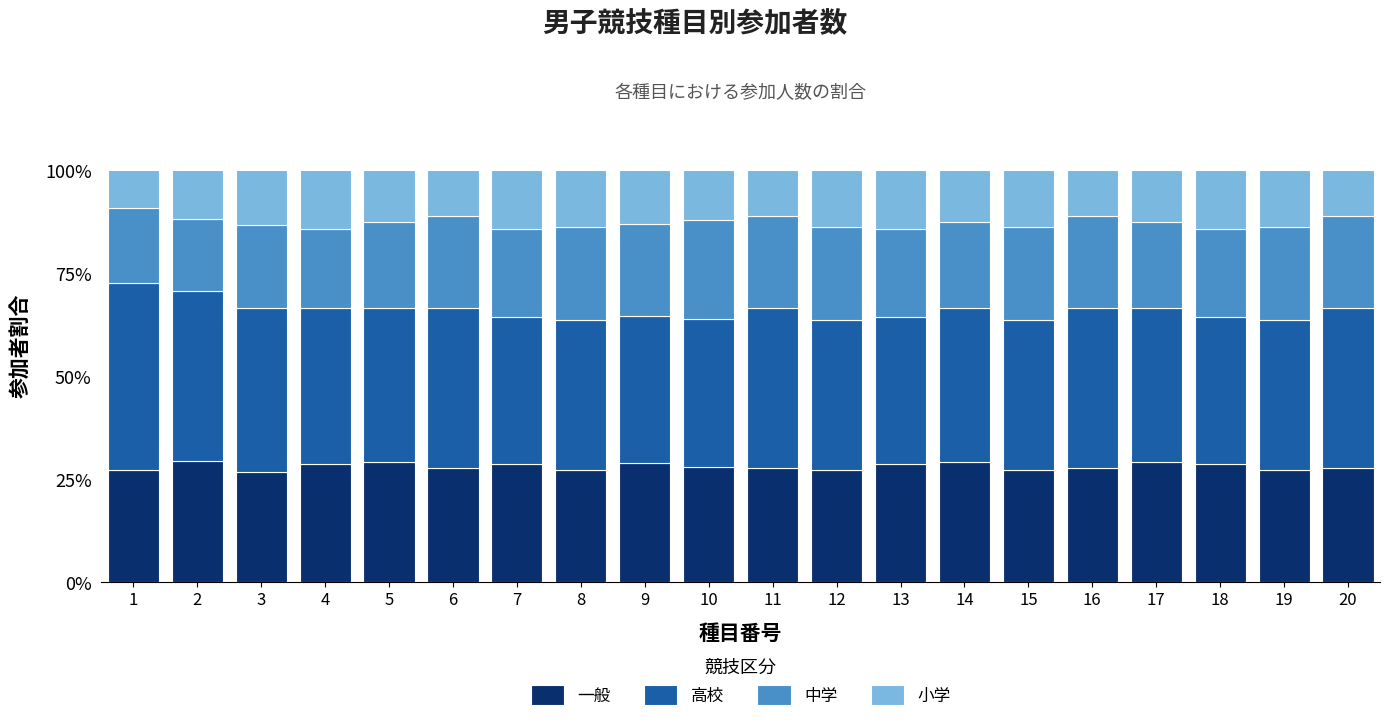

What is the minimum value for 一般?

26.7